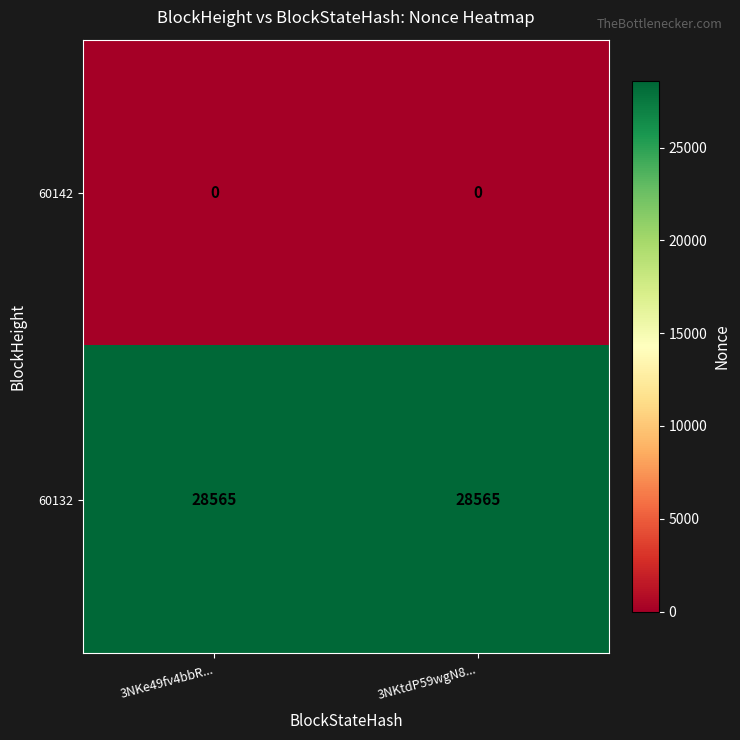

What is the minimum value for 60132?

28565